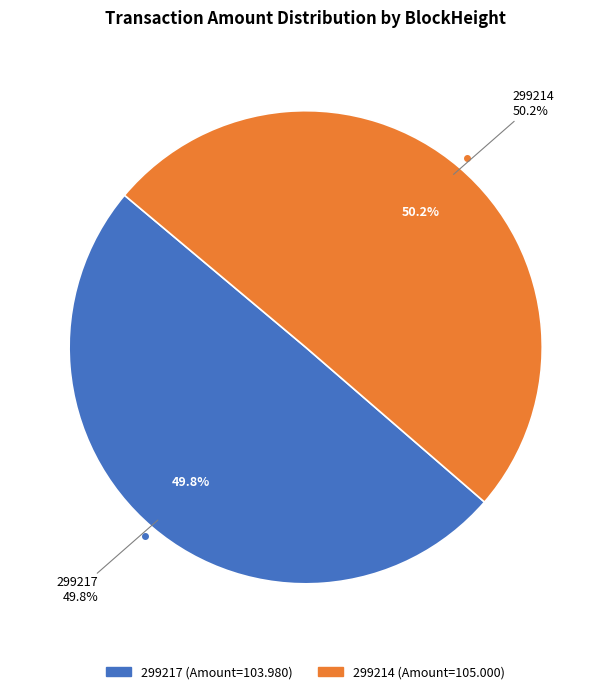

Between 299214 and 299217, which is larger?

299214